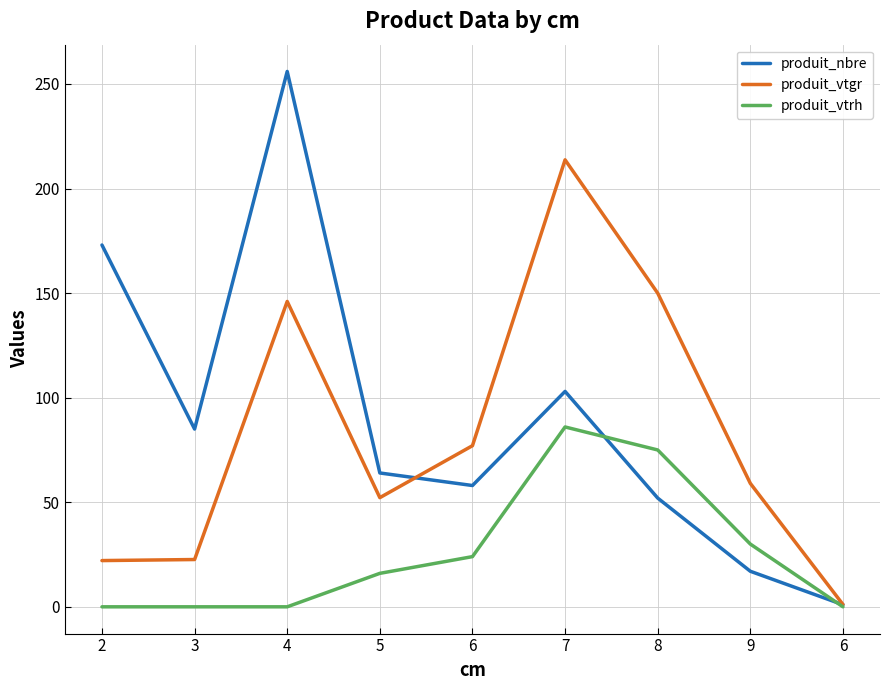

True or false: produit_vtrh and produit_vtgr cross at least once.

False